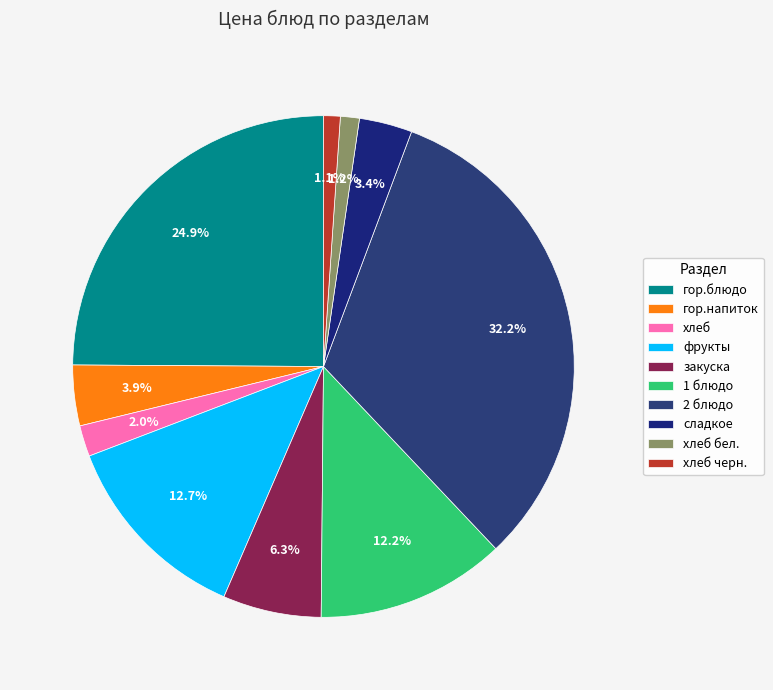

What is the largest slice in the pie chart?

2 блюдо